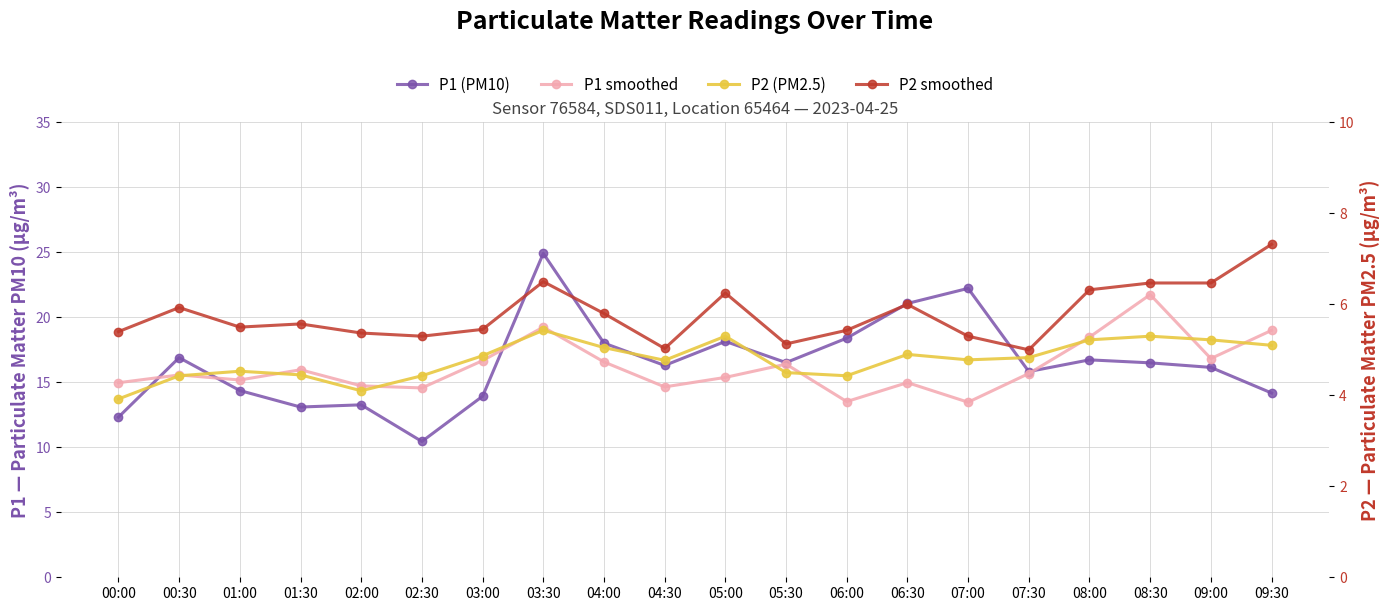

How many lines are shown in the chart?

4